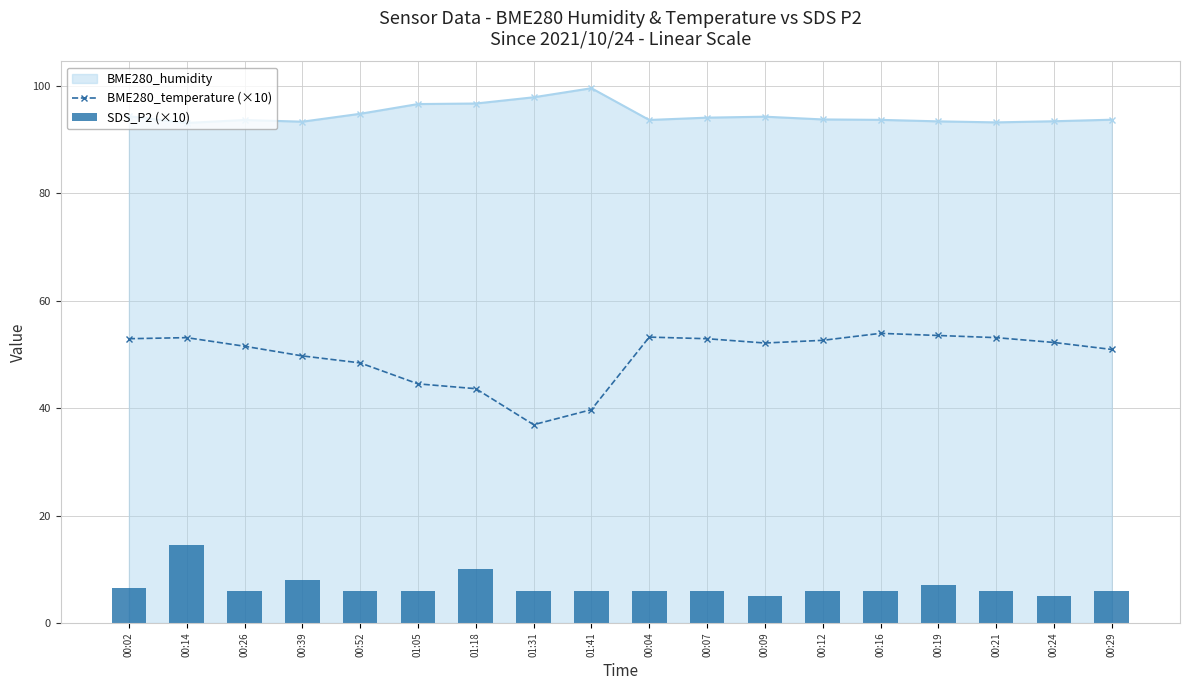

At which label does SDS_P2 (×10) first exceed 6?

00:02